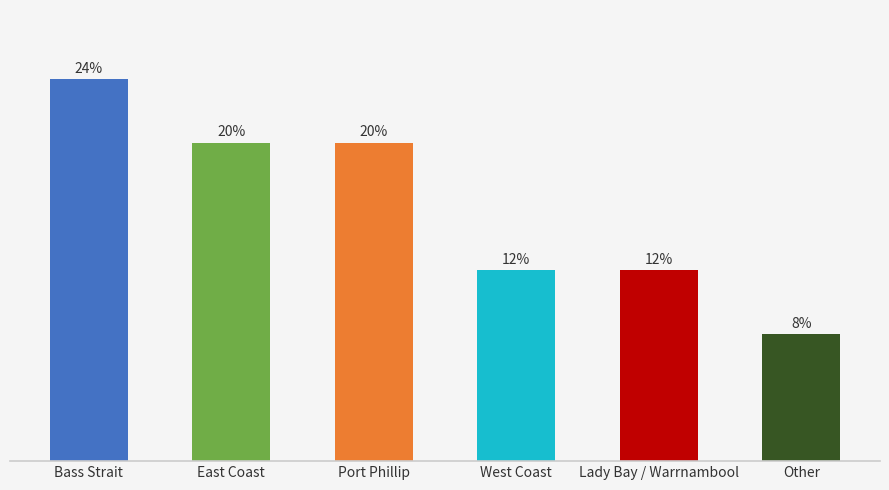

True or false: the data shows 6 at Bass Strait.

True